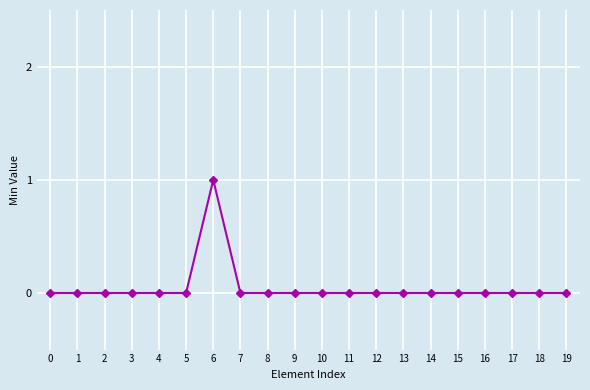

What is the change in value from 1 to 6?

+1